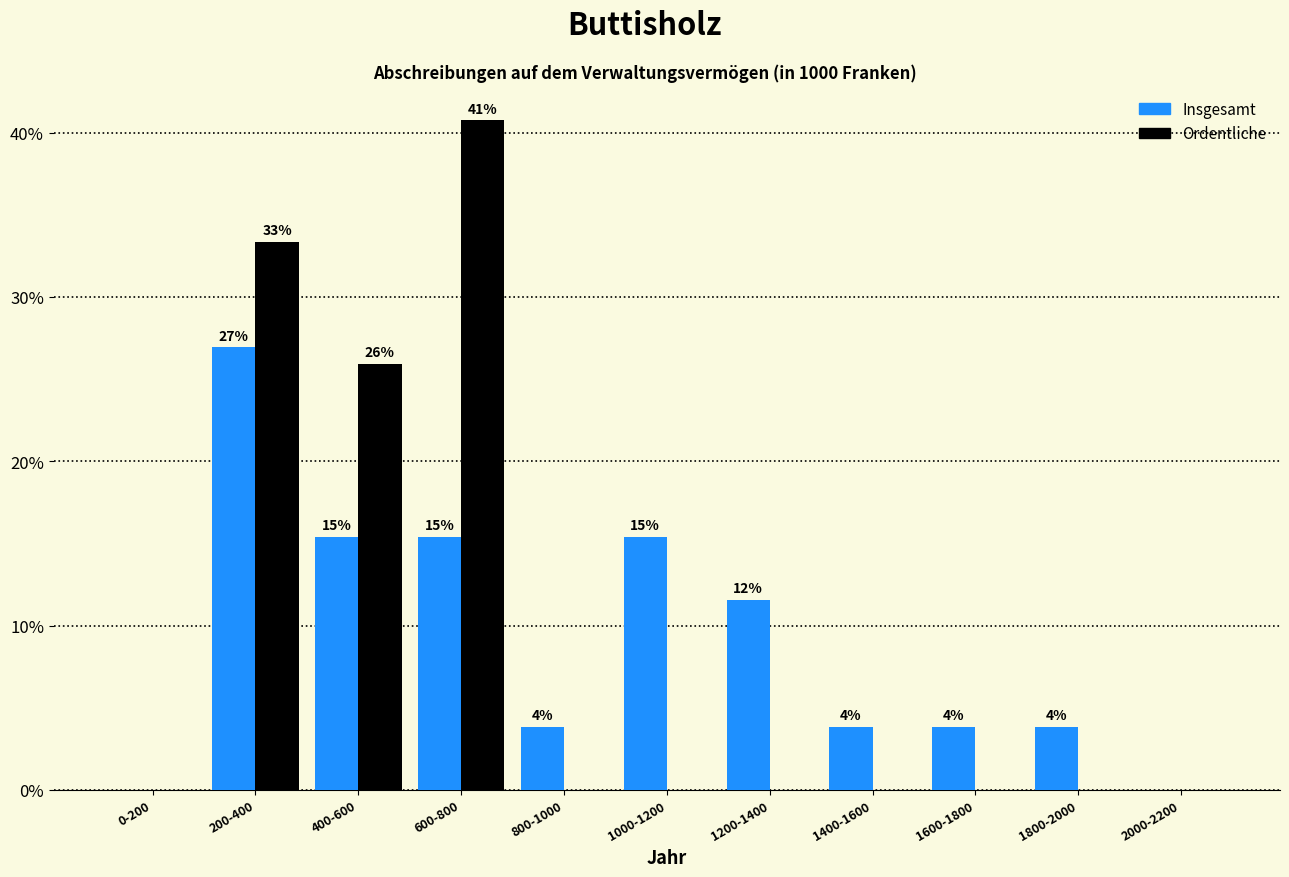

What are all the series names shown in the legend?

Insgesamt, Ordentliche